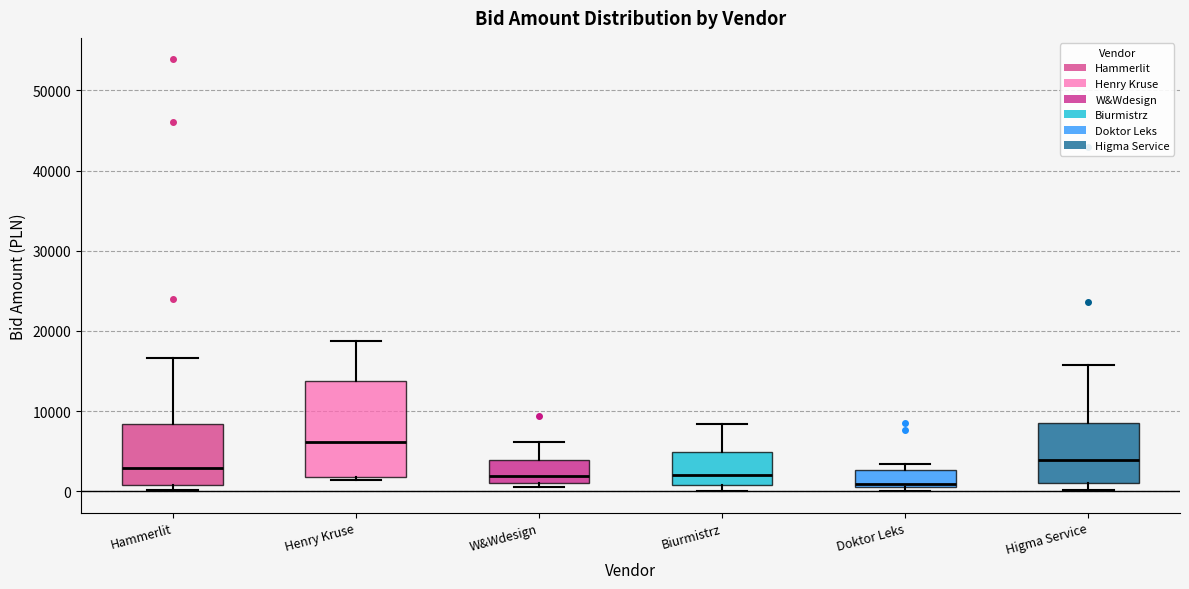

Comparing the boxes themselves (not the whiskers), which one is the tallest?

Henry Kruse